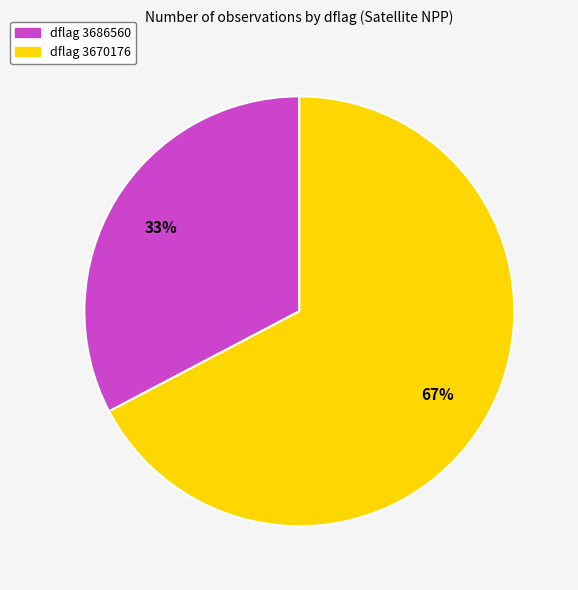

Does any single category account for the majority?

Yes